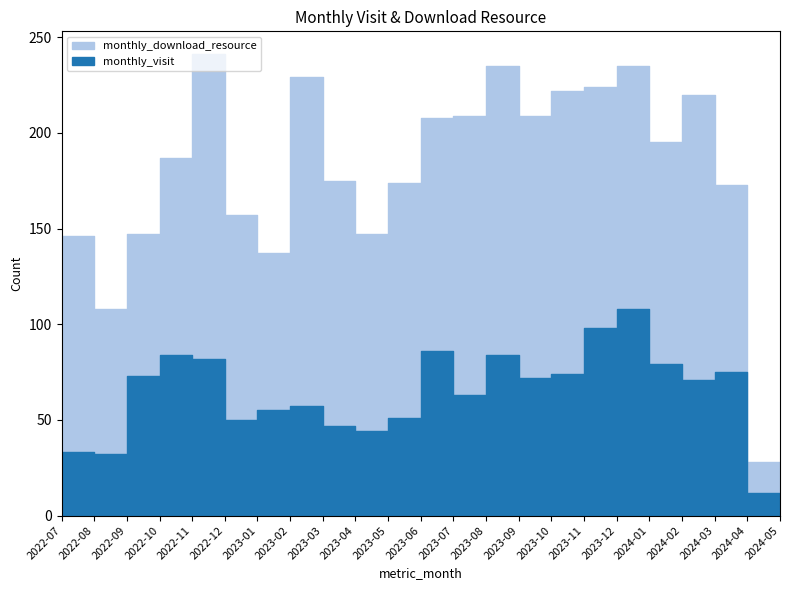

How many data points does each series have?

23